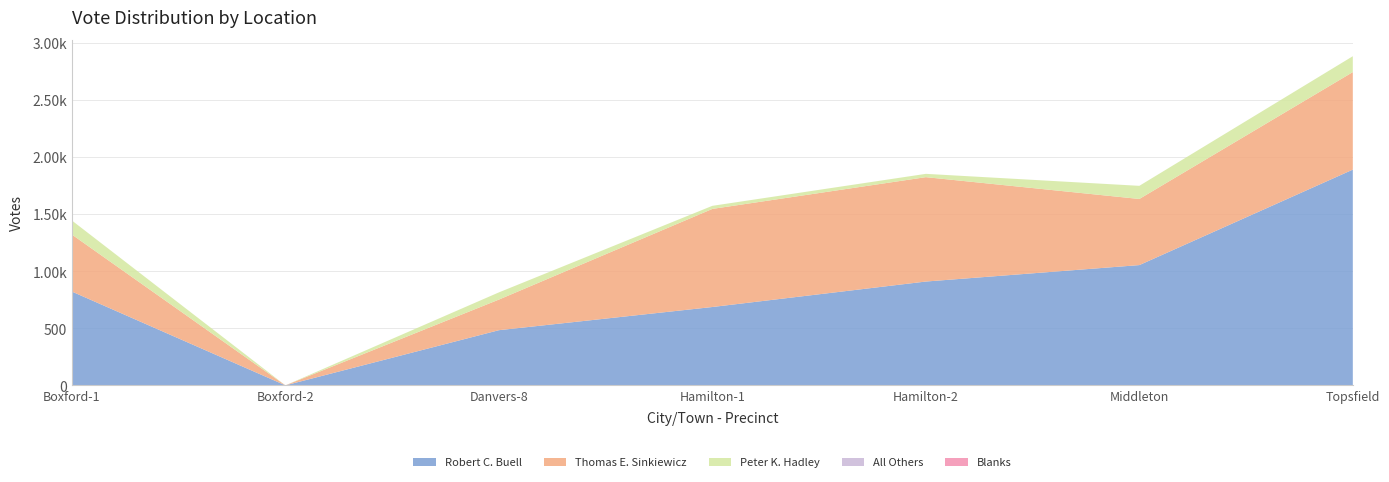

Reading right to left, what are all the values shown in this chart?

Robert C. Buell: 1889	1053	909	686	483	0	821
Thomas E. Sinkiewicz: 854	579	914	859	268	0	499
Peter K. Hadley: 139	115	29	27	63	0	123
All Others: 0	0	0	0	0	0	0
Blanks: 0	0	0	0	0	0	0